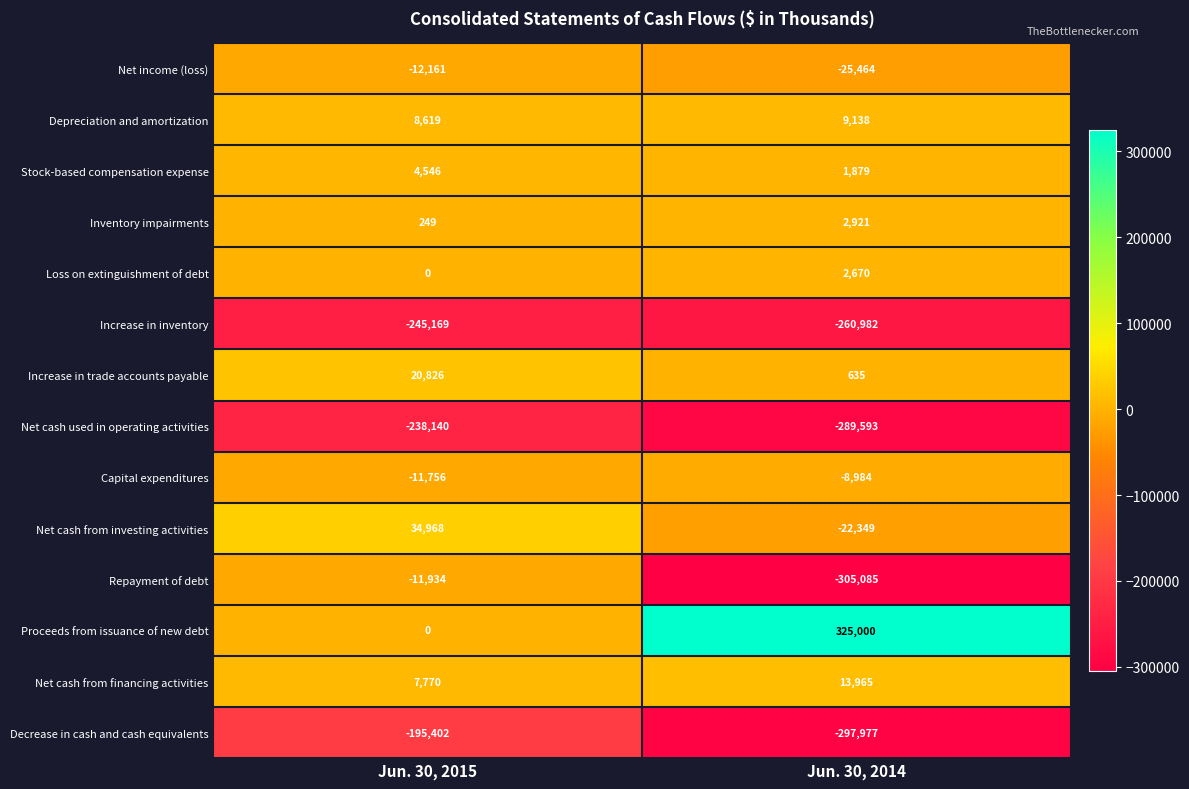

What is the difference between the highest and lowest values at Jun. 30, 2015?

280137